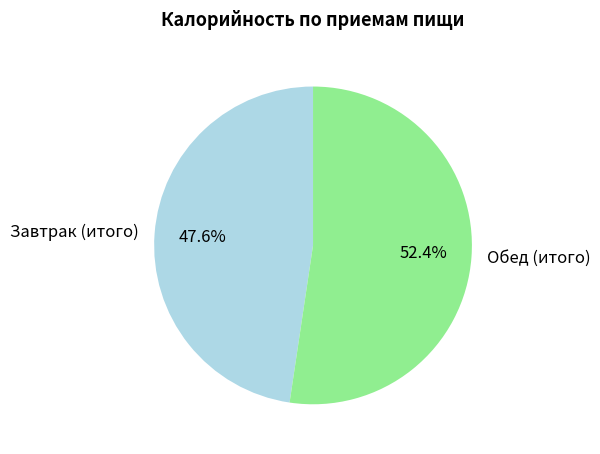

What is the smallest slice in the pie chart?

Завтрак (итого)